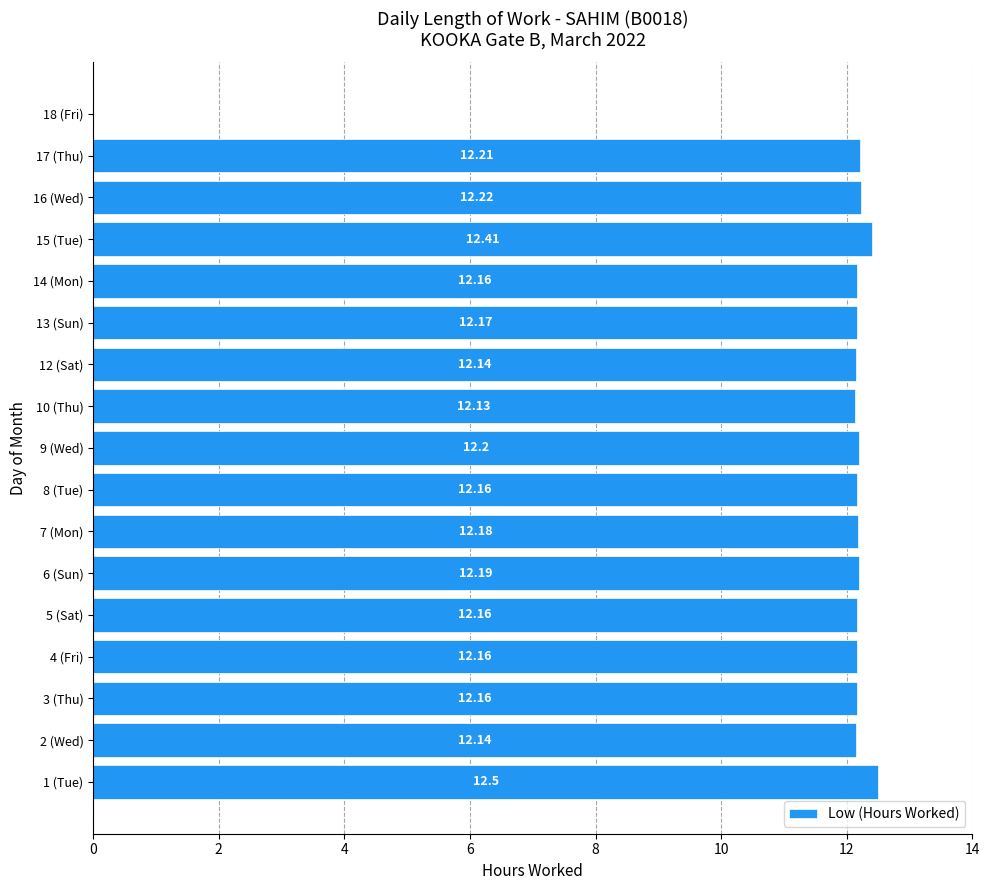

What is the sum of the values at 13 (Sun) and 8 (Tue)?

24.3